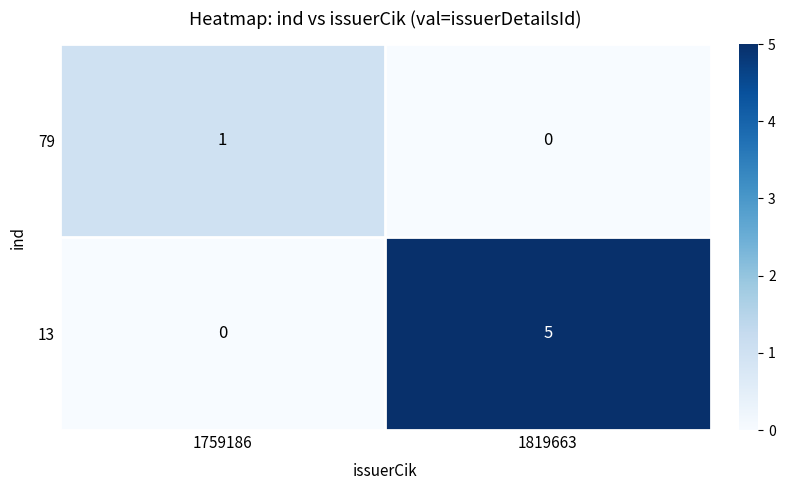

What is the maximum value shown in the chart?

5